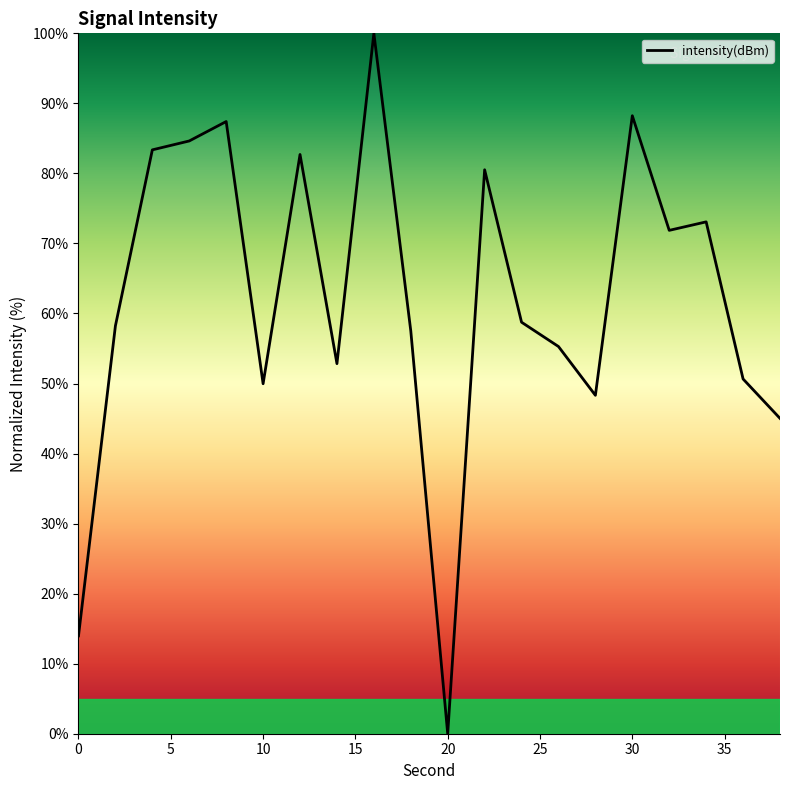

How many values are above zero?

19